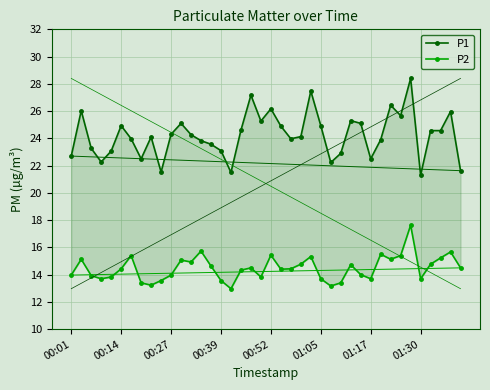

Between 35 and 38, which series saw the biggest shift?

P1